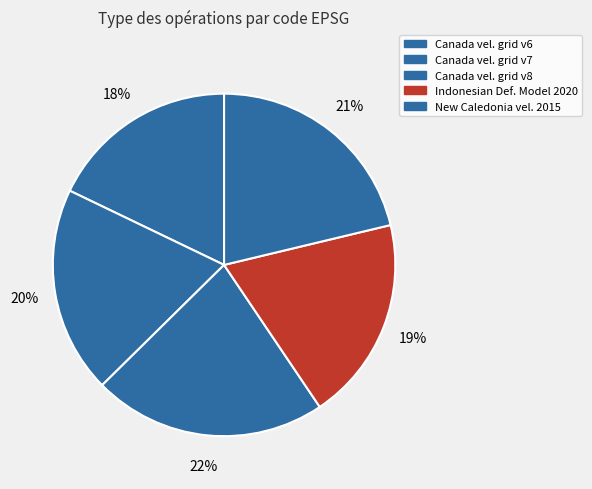

Count the number of slices in the pie.

5